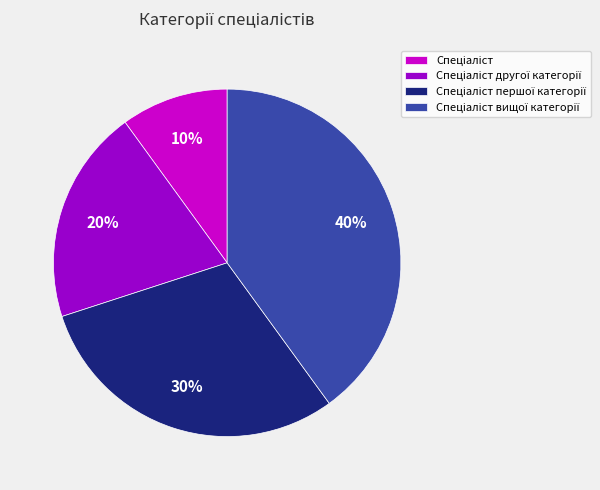

How many segments does this pie chart have?

4